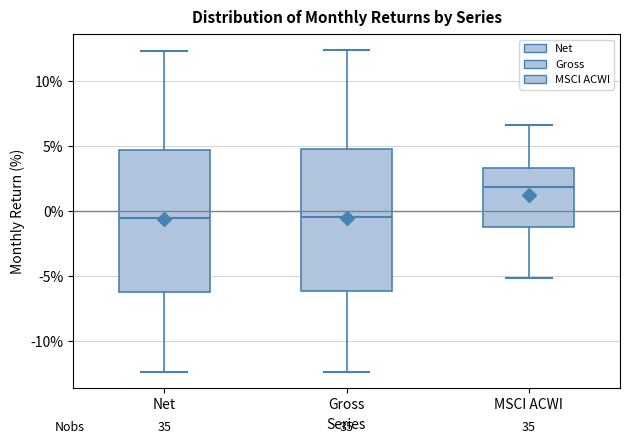

Reading left to right, transcribe this box plot: for each box, give where its median line is, the range the box spans, and where its two whiskers end, as read against the y-axis. The values are not printed on the chart, so give them approximately, as read against the axis.

Net: median -0.5, box -6.0 to 4.5, whiskers -12.5 to 12.5
Gross: median -0.5, box -6.0 to 5.0, whiskers -12.5 to 12.5
MSCI ACWI: median 2.0, box -1.0 to 3.5, whiskers -5.0 to 6.5